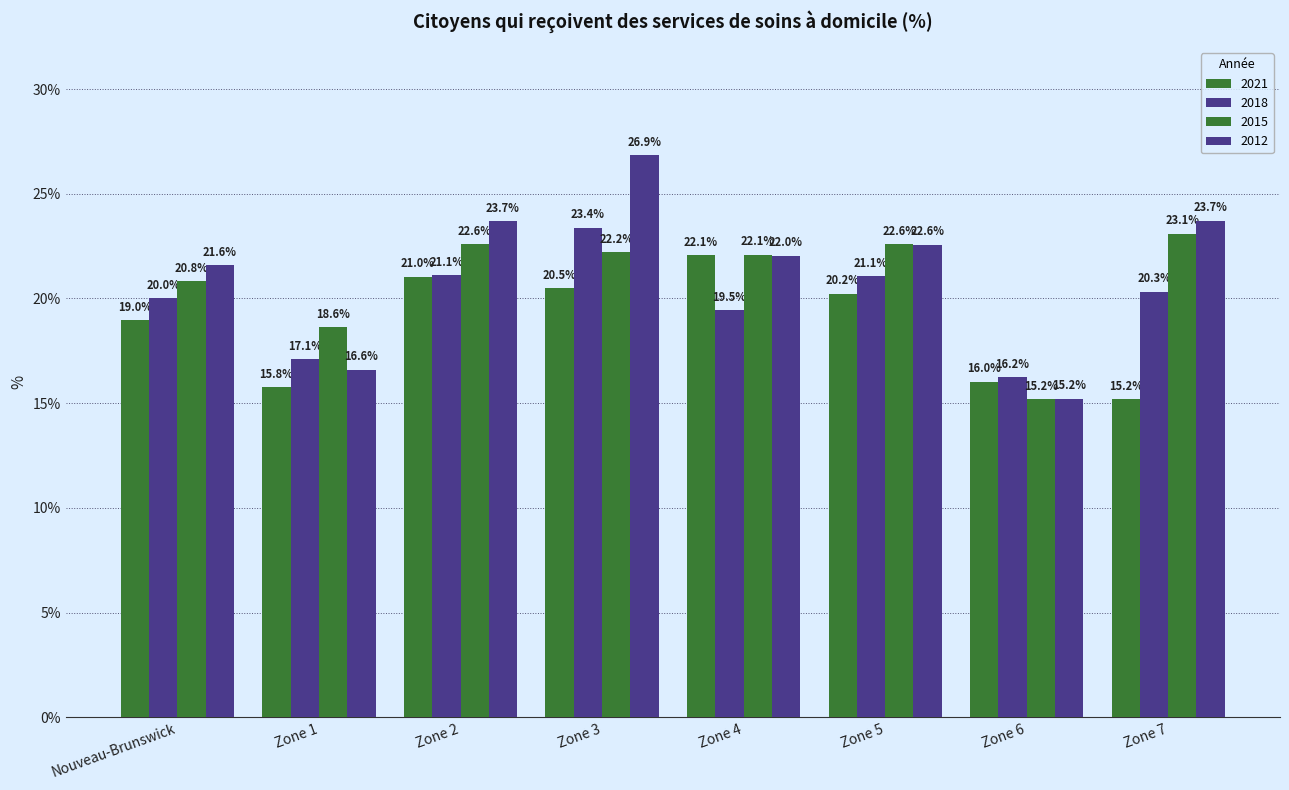

How many bars are there in each group?

4